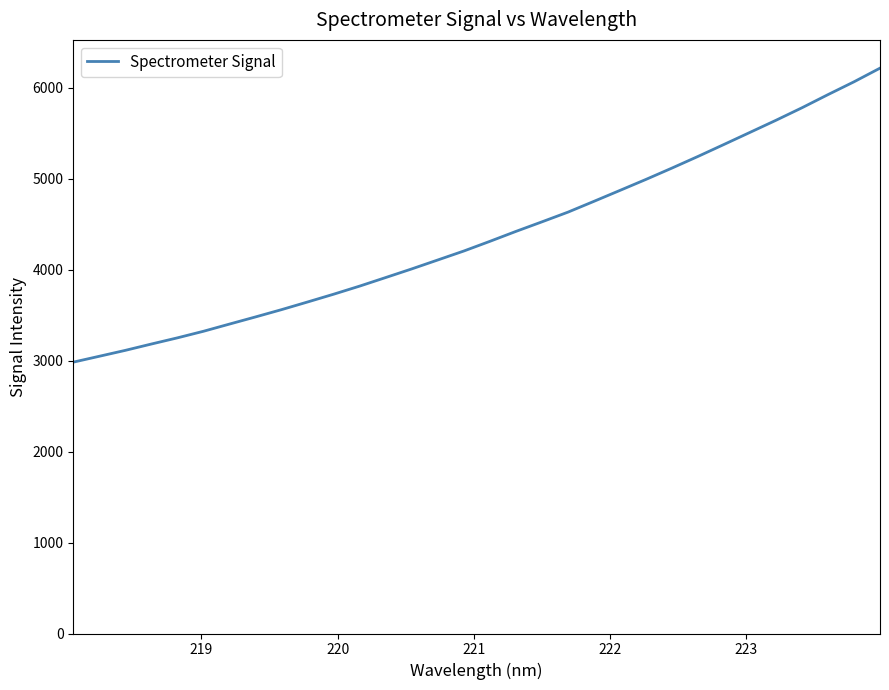

What is the difference between the maximum and minimum values?

3233.5